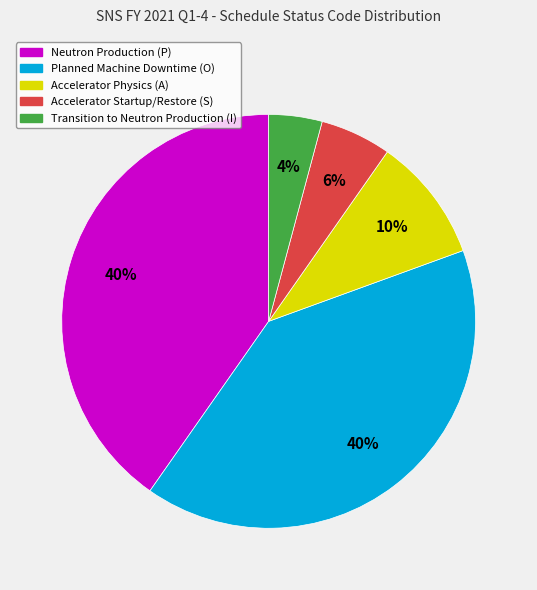

To the nearest percent, what is the difference between the largest and smallest slice percentages?

36%